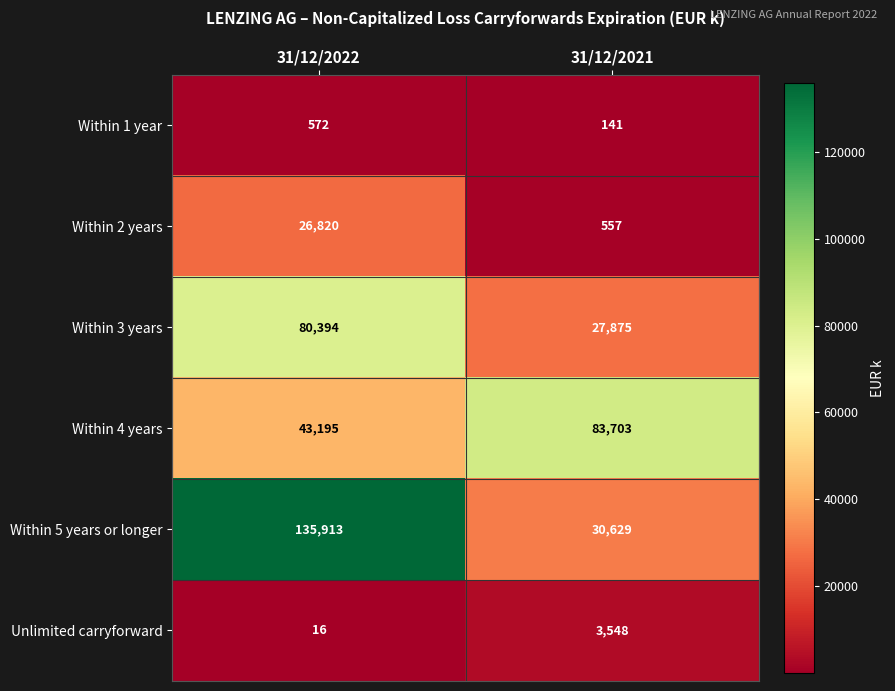

What is the maximum value shown in the chart?

135913